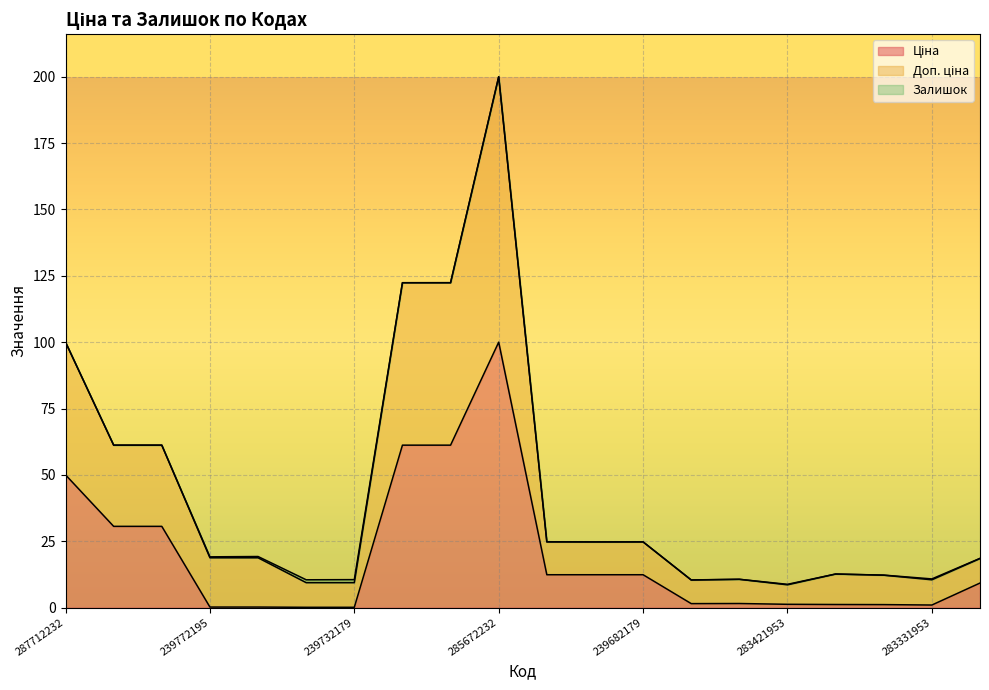

What is the total value across all series at 287712232?

100.0